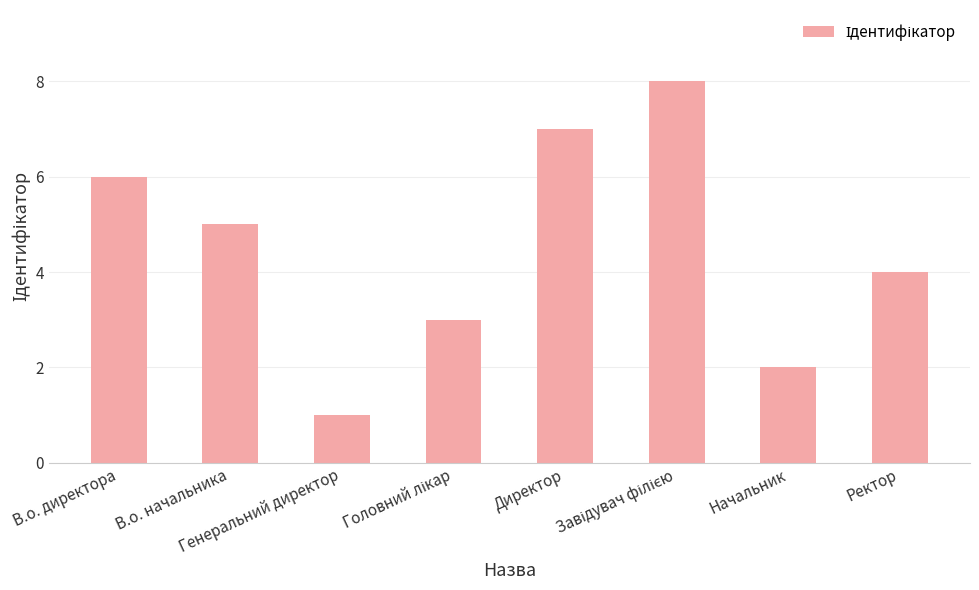

What is the label of the 8th bar from the left?

Ректор